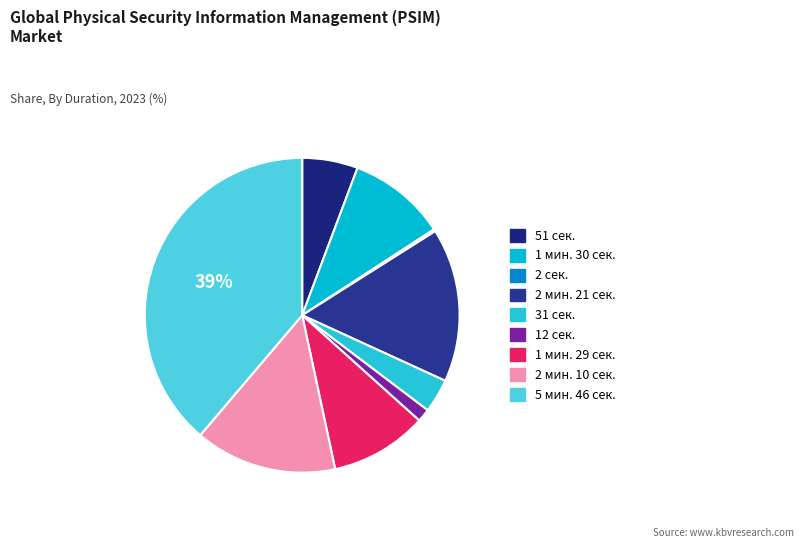

To the nearest percent, what is the average slice percentage?

11%